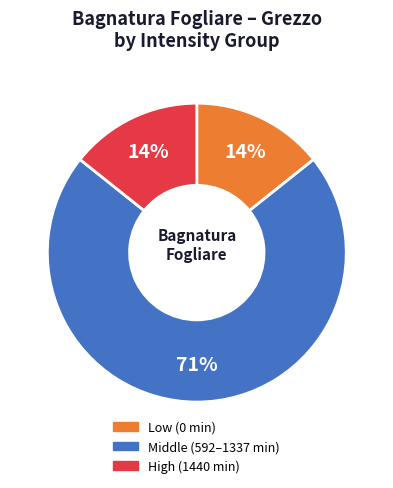

To the nearest percent, what is the average slice percentage?

33%